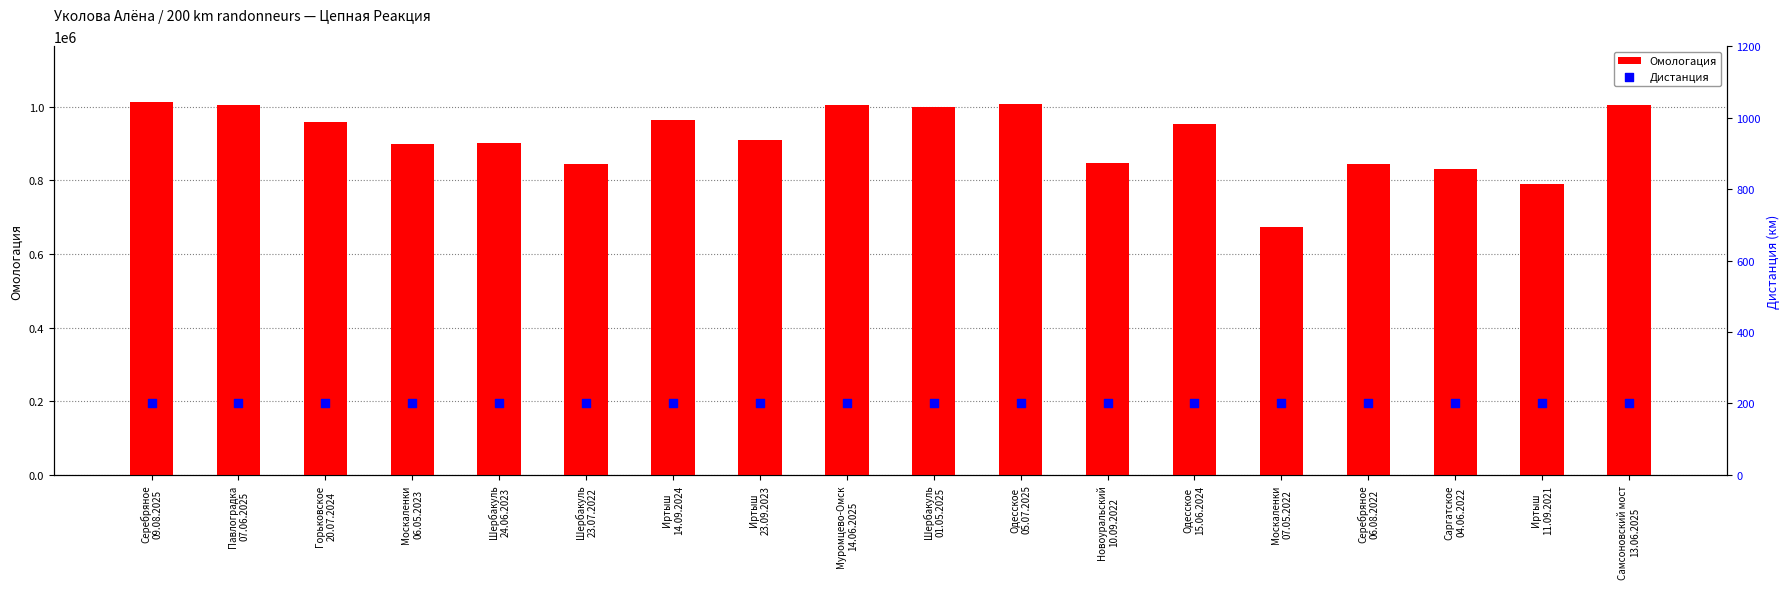

Which series contains the highest Y value?

Омологация